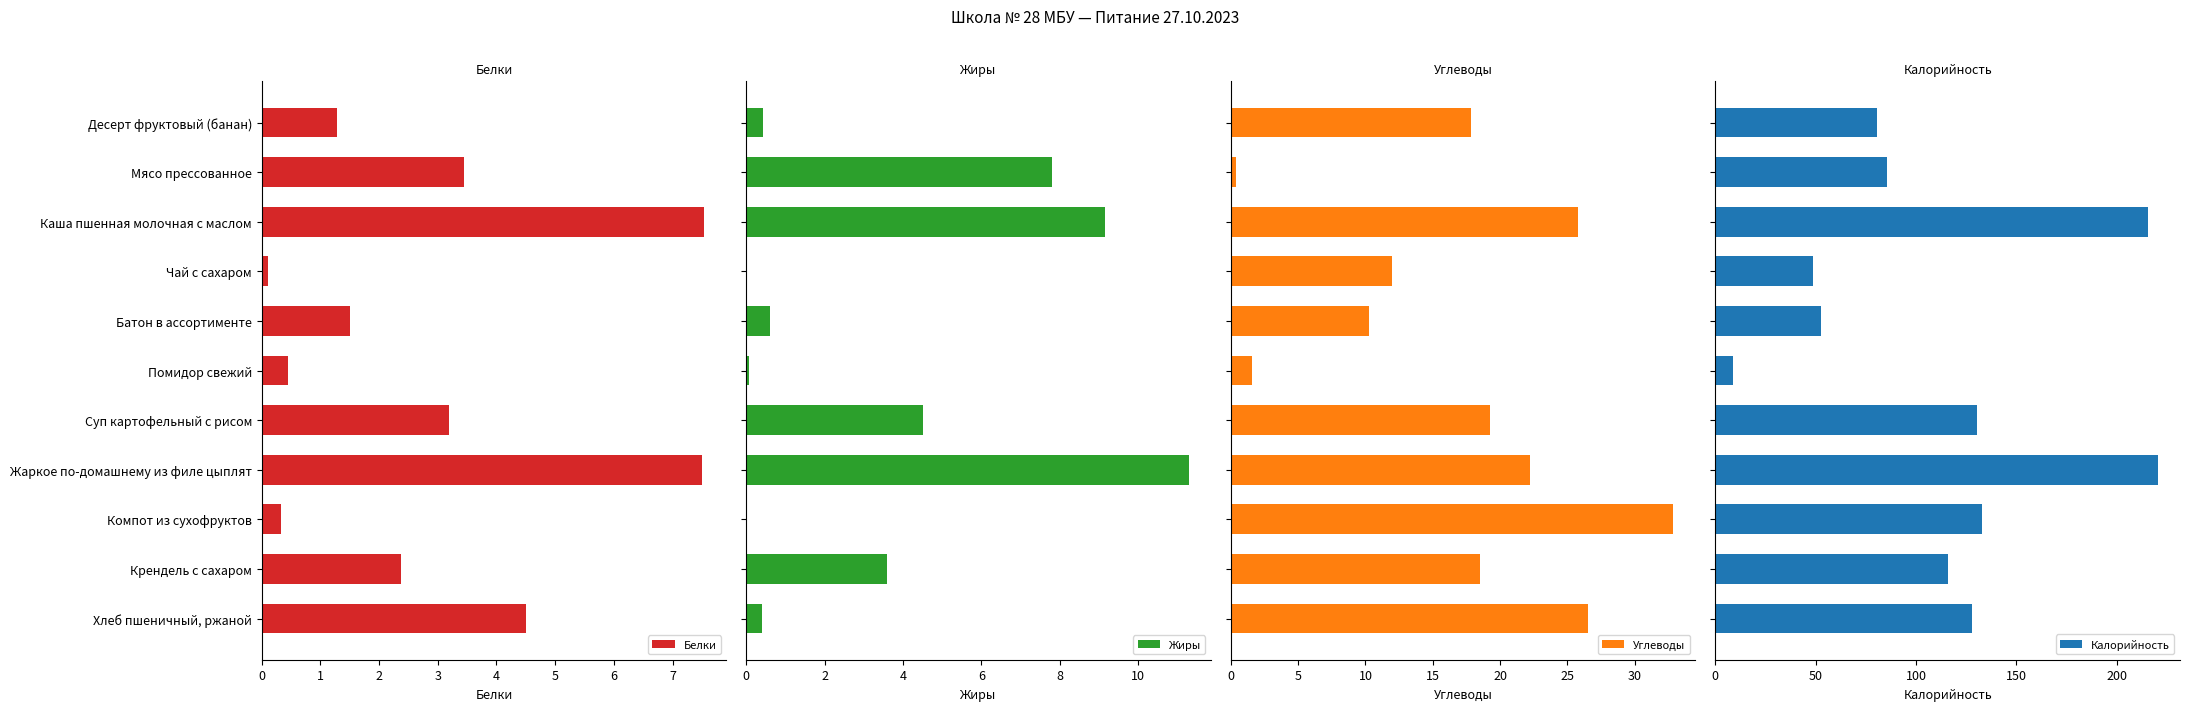

Where is Белки nearest to the value 3?

Суп картофельный с рисом